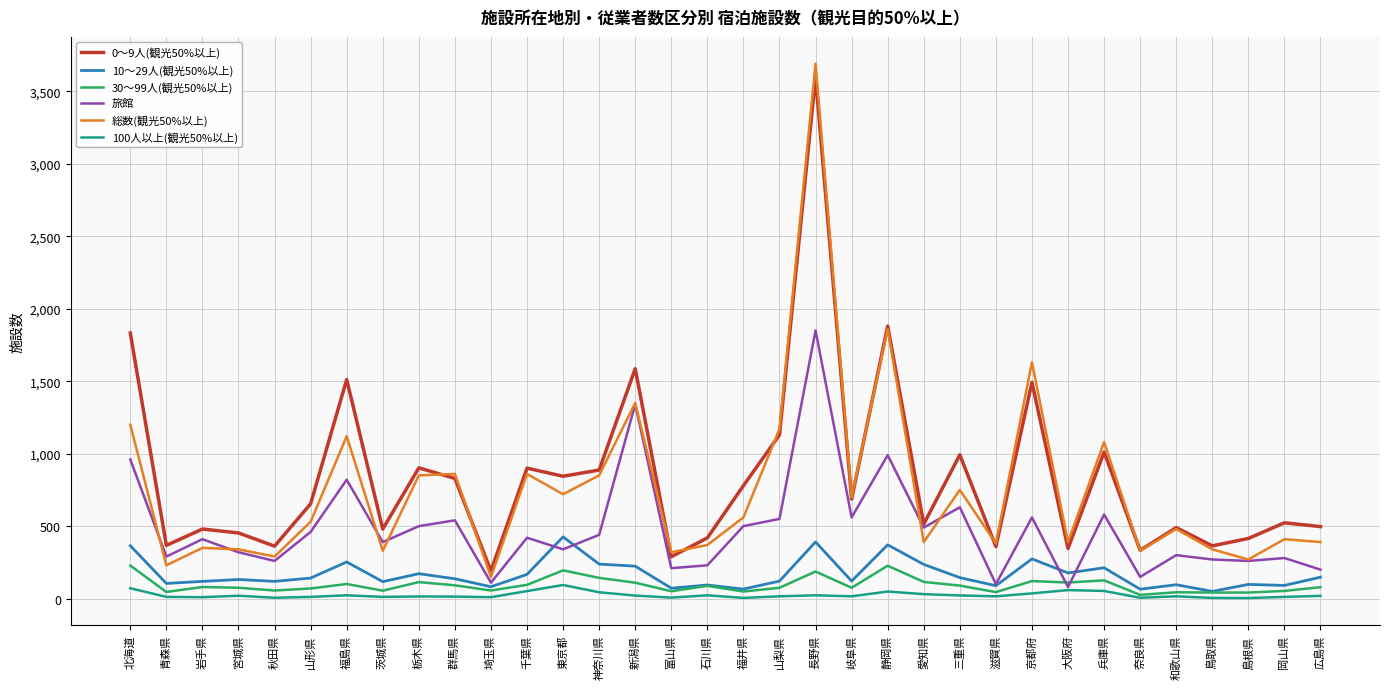

What is the approximate value of 総数(観光50%以上) at 広島県, to the nearest 10?

390